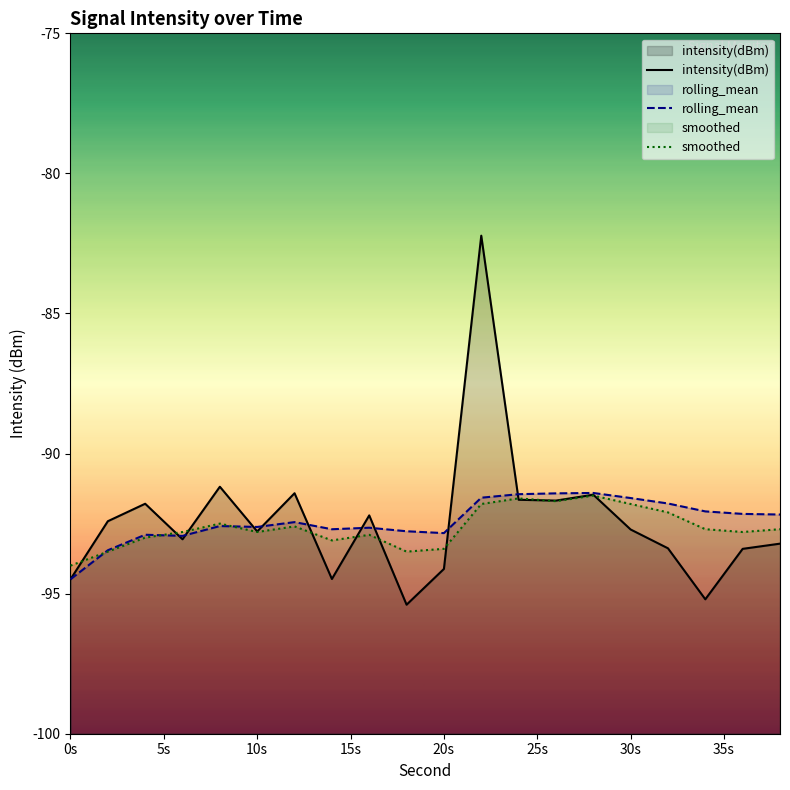

At which category does rolling_mean reach its first local peak?

4